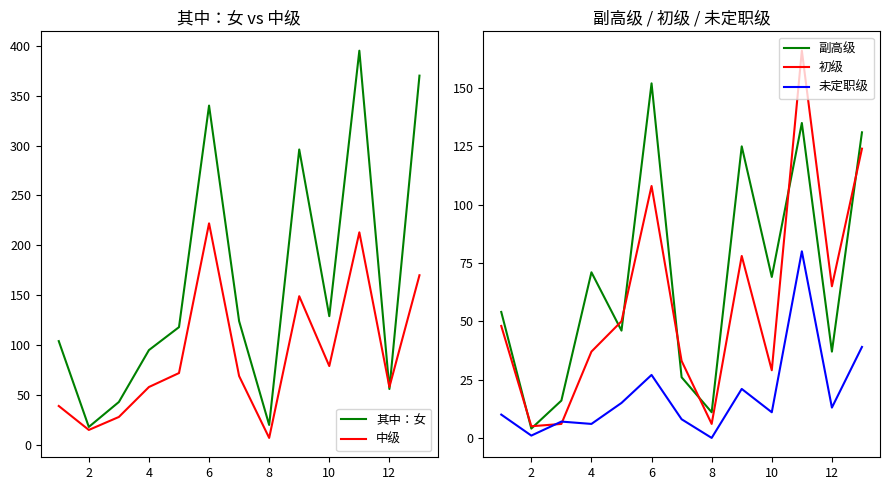

Which category has the highest value in the 副高级 series?

6